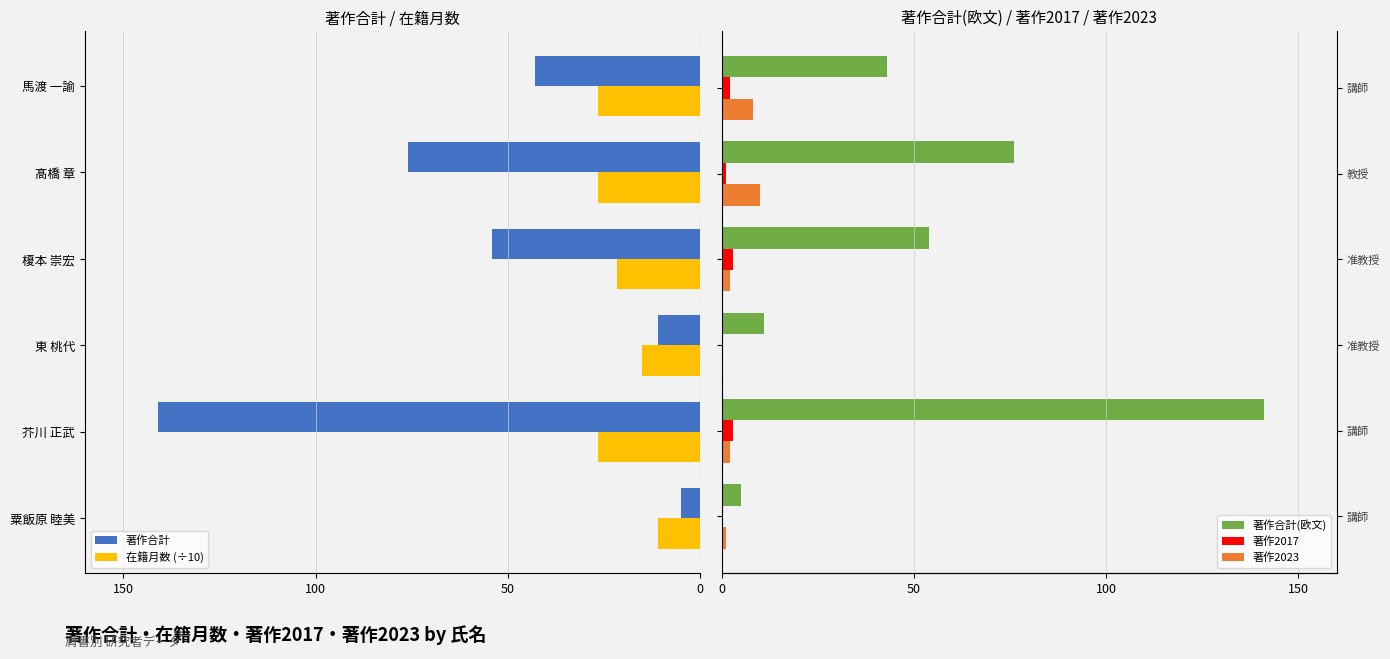

What is the total value across all series at 50?

-15.1